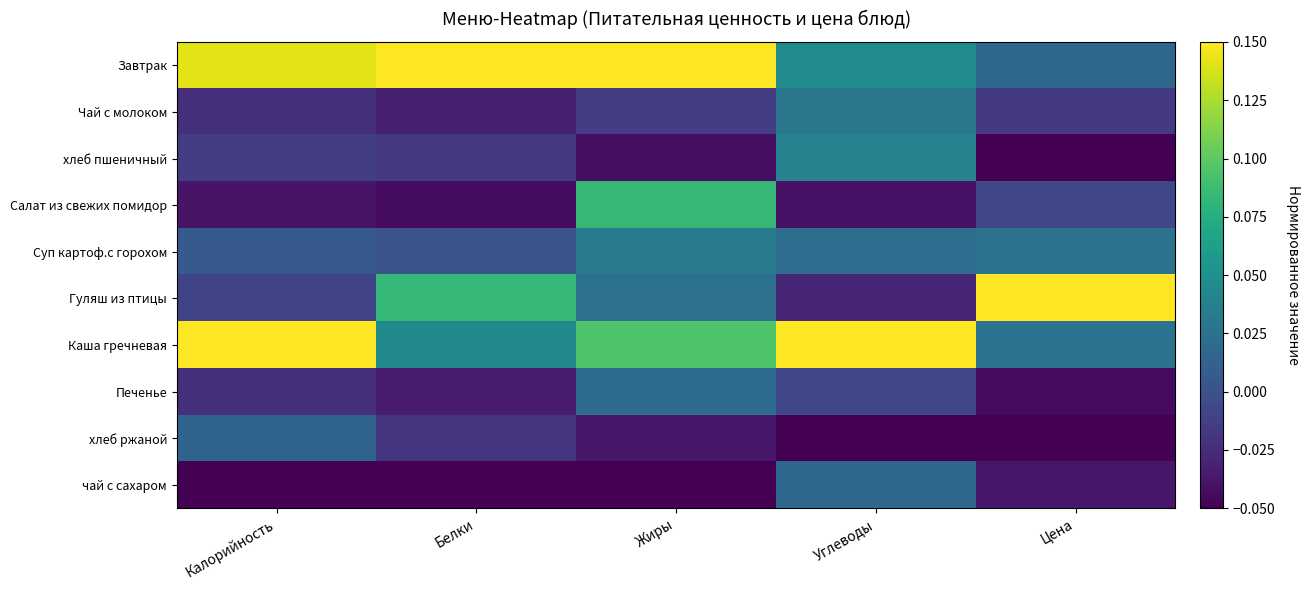

Which category has the highest value across all series?

Белки